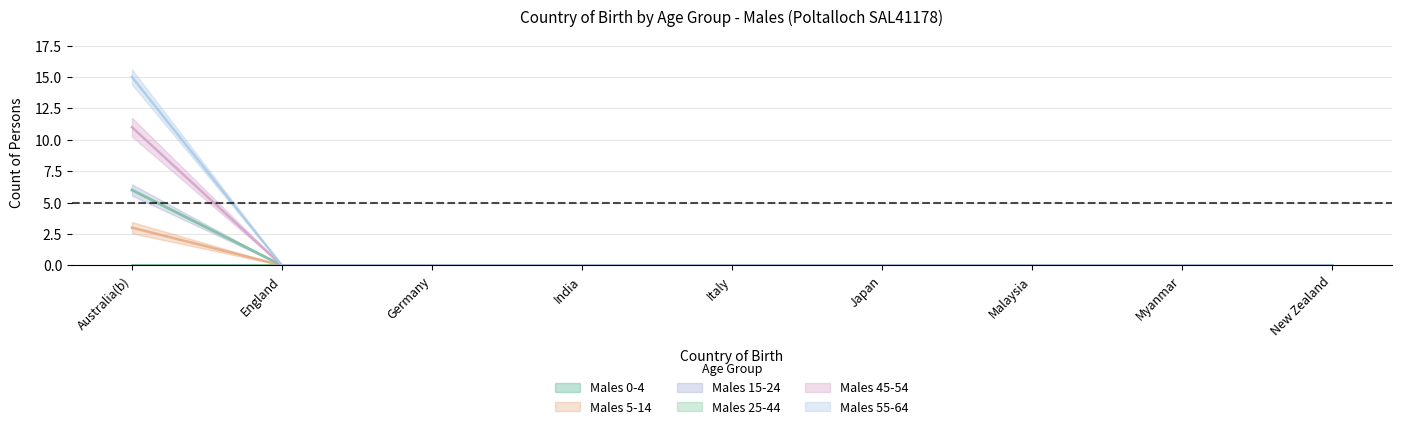

Rank the categories by Males 55-64 value from highest to lowest.

Australia(b), England, Germany, India, Italy, Japan, Malaysia, Myanmar, New Zealand